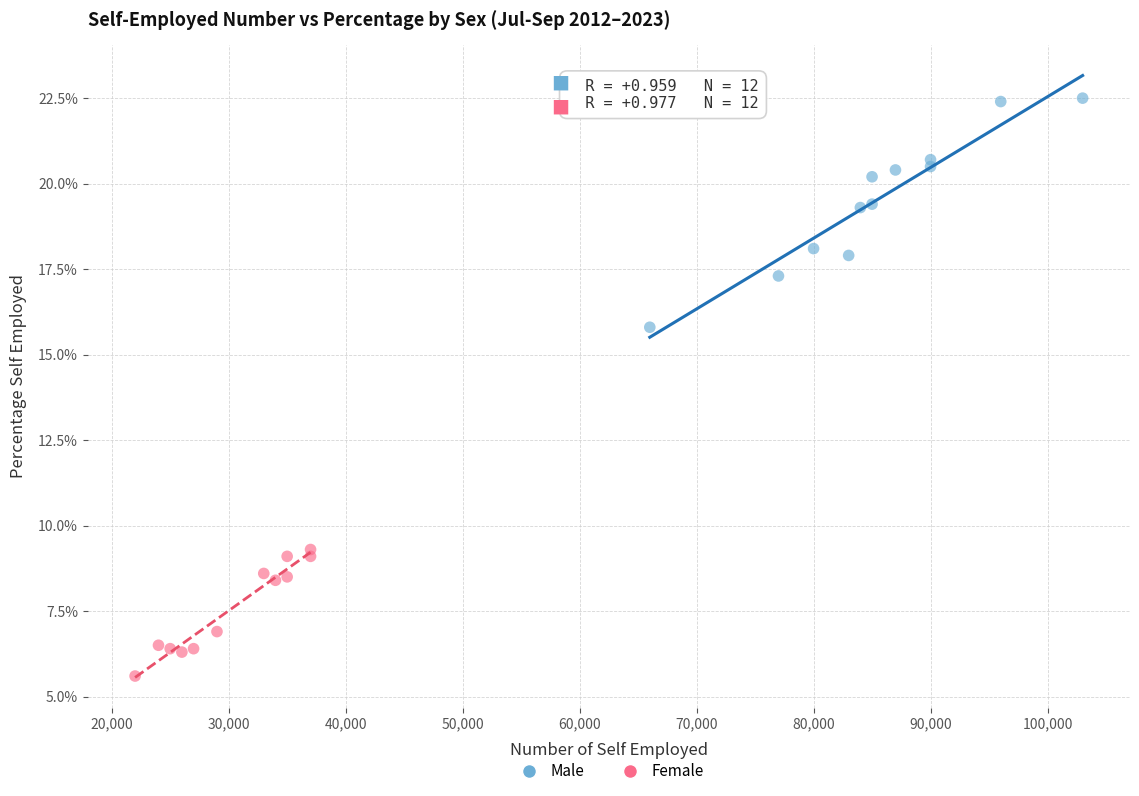

Which series contains the lowest Y value?

Female